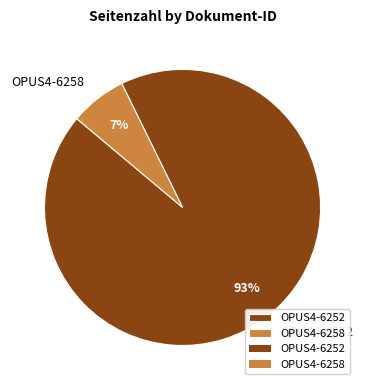

To the nearest percent, what portion does OPUS4-6258 represent?

7%